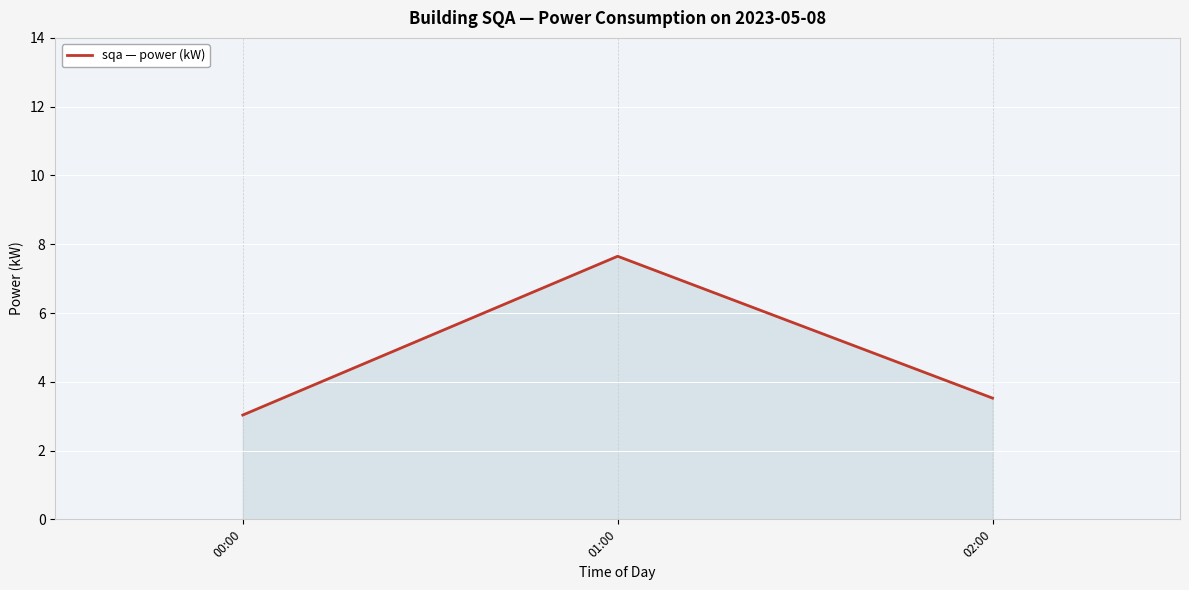

Approximately how many times larger is the value at 01:00 compared to 02:00?

2.2